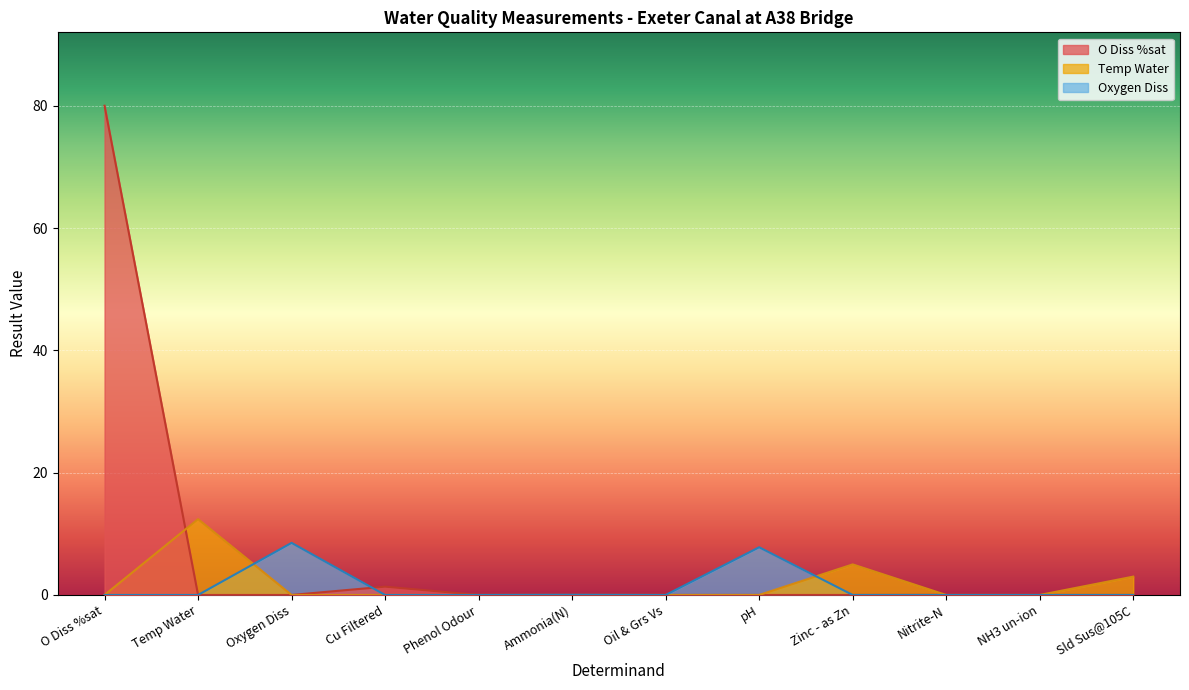

What is the difference between the maximum and minimum values in the Temp Water series?

12.4